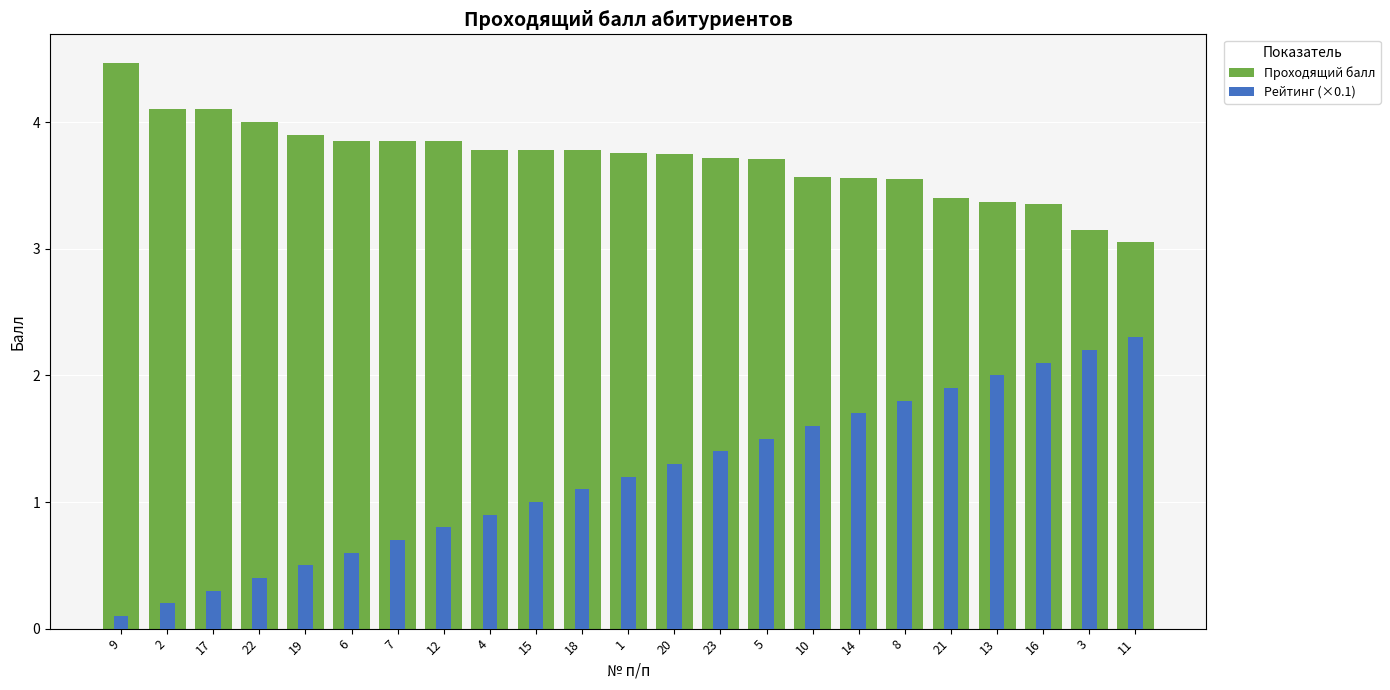

The value of Проходящий балл at 20 is 3.8. True or false?

True